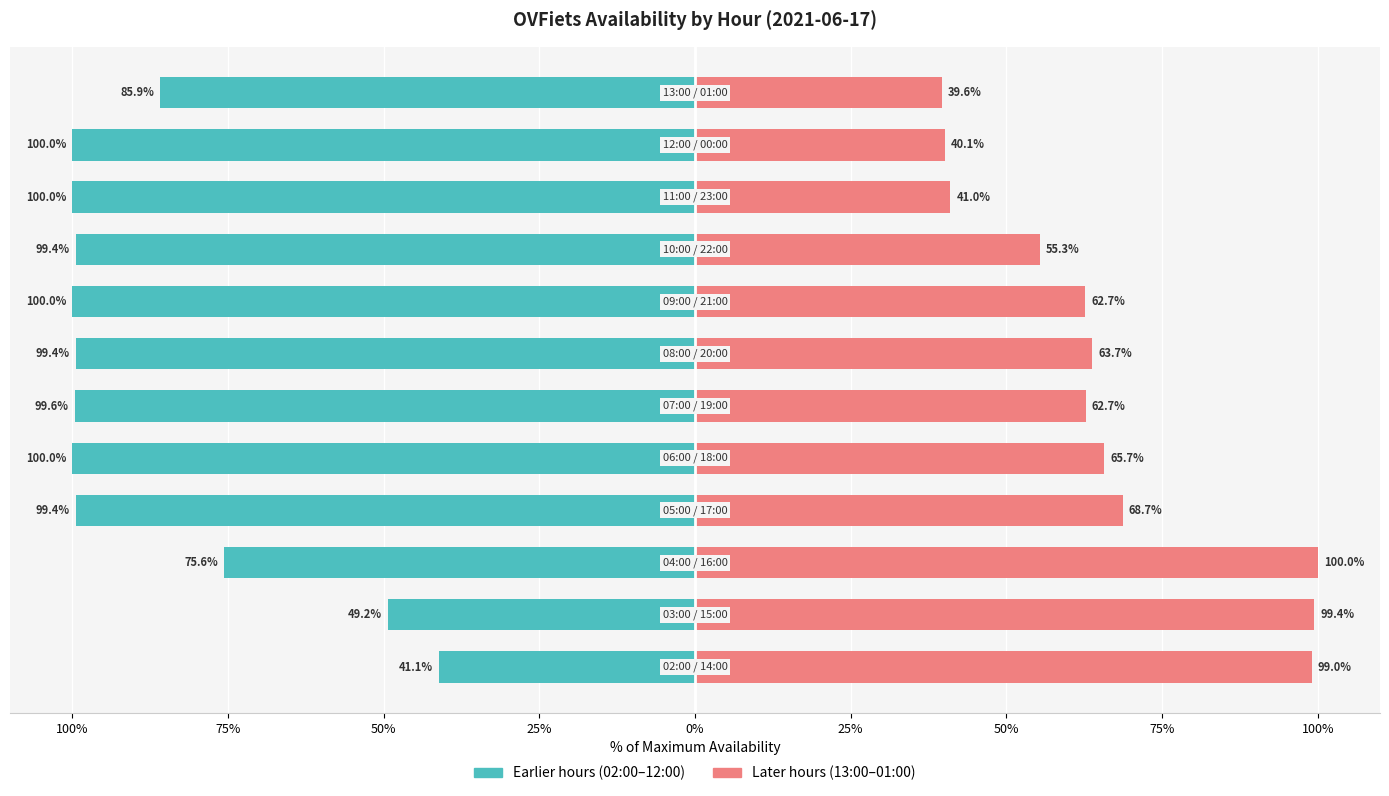

What is the difference between the highest and lowest values at 0%?

165.7